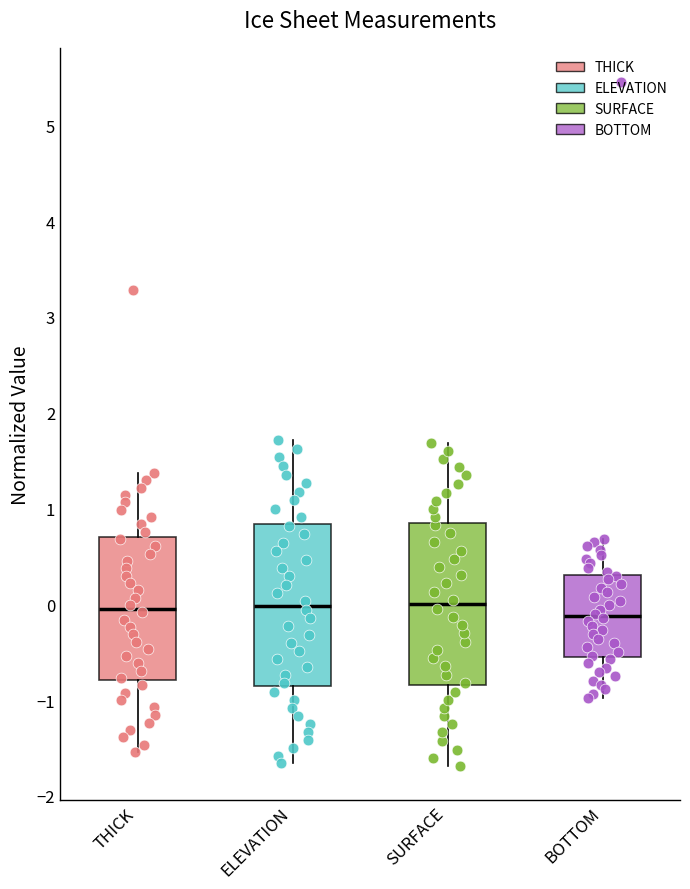

Where is the upper edge of the box for SURFACE on the y-axis? The values are not printed on the chart, so give them approximately, as read against the axis.

0.8